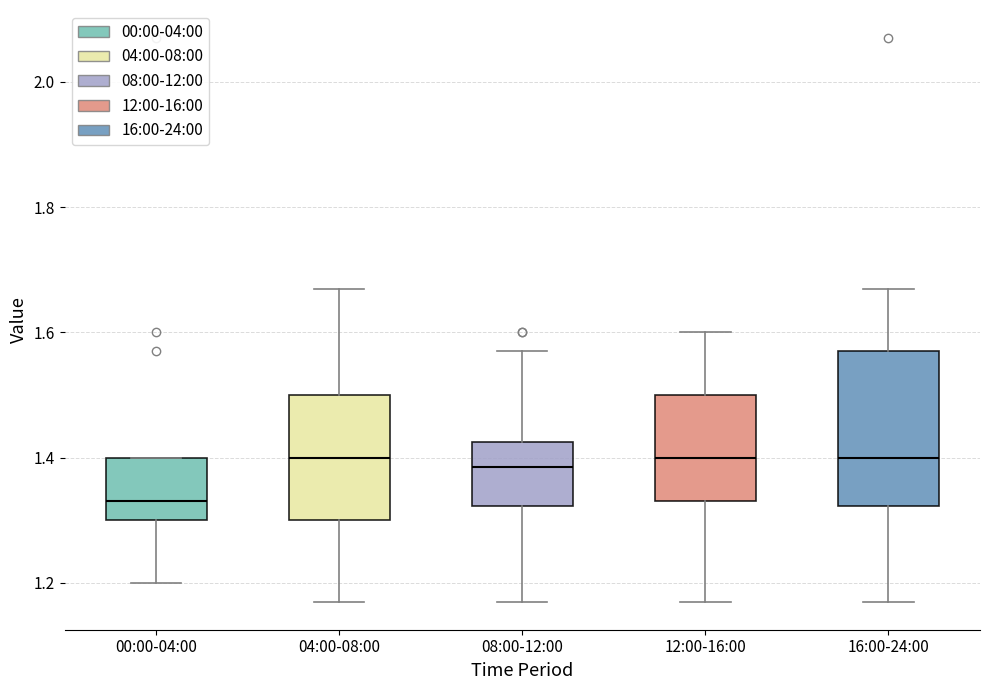

Comparing the boxes themselves (not the whiskers), which one is the tallest?

16:00-24:00